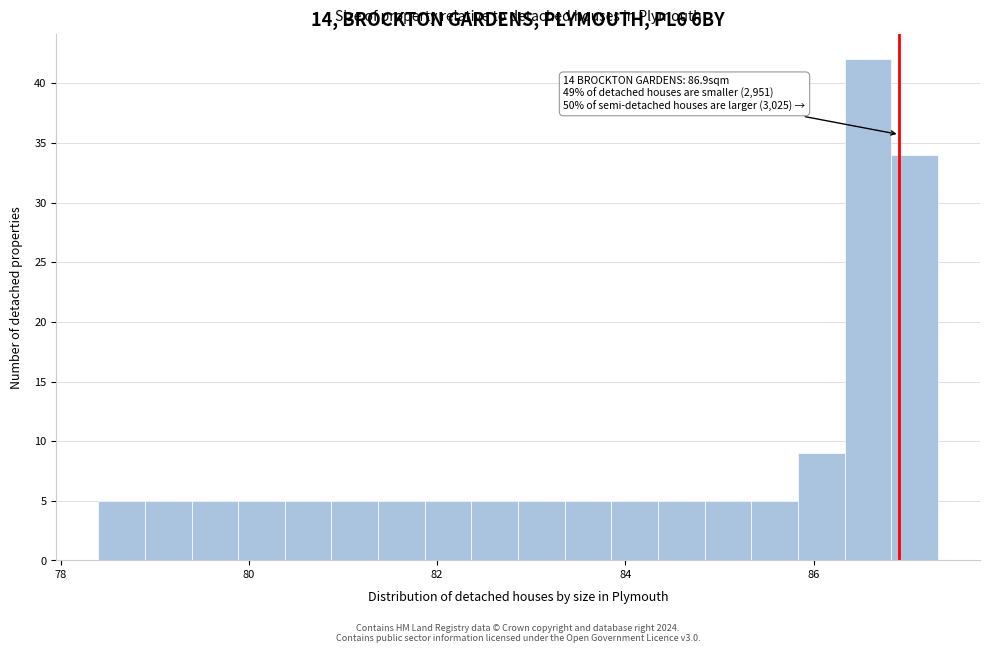

Read against the x-axis, roughly where is the centre of the tallest bar?

86.6